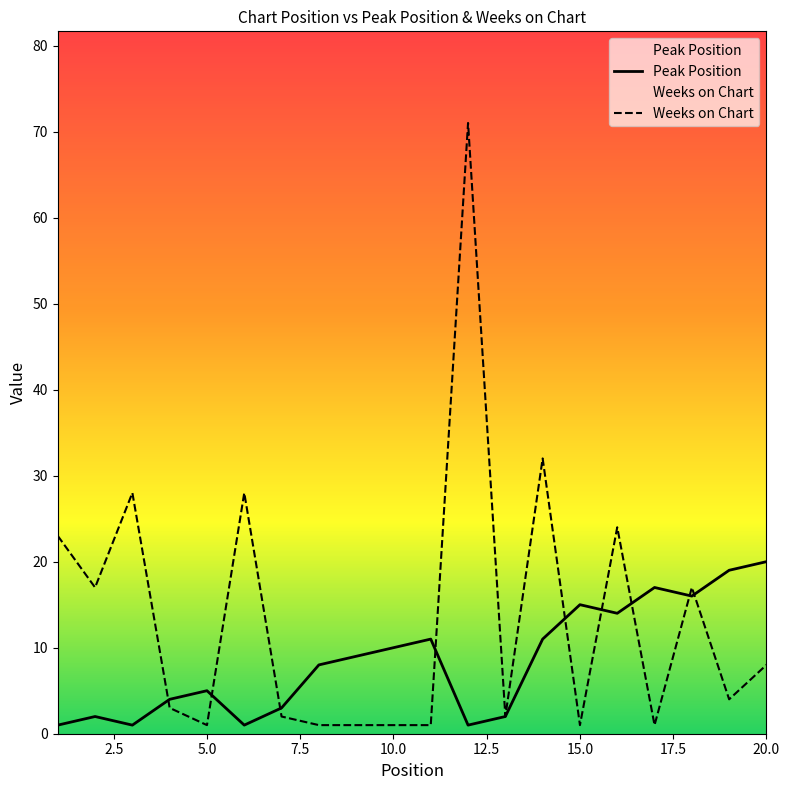

Which series has the largest range (max minus min)?

Weeks on Chart